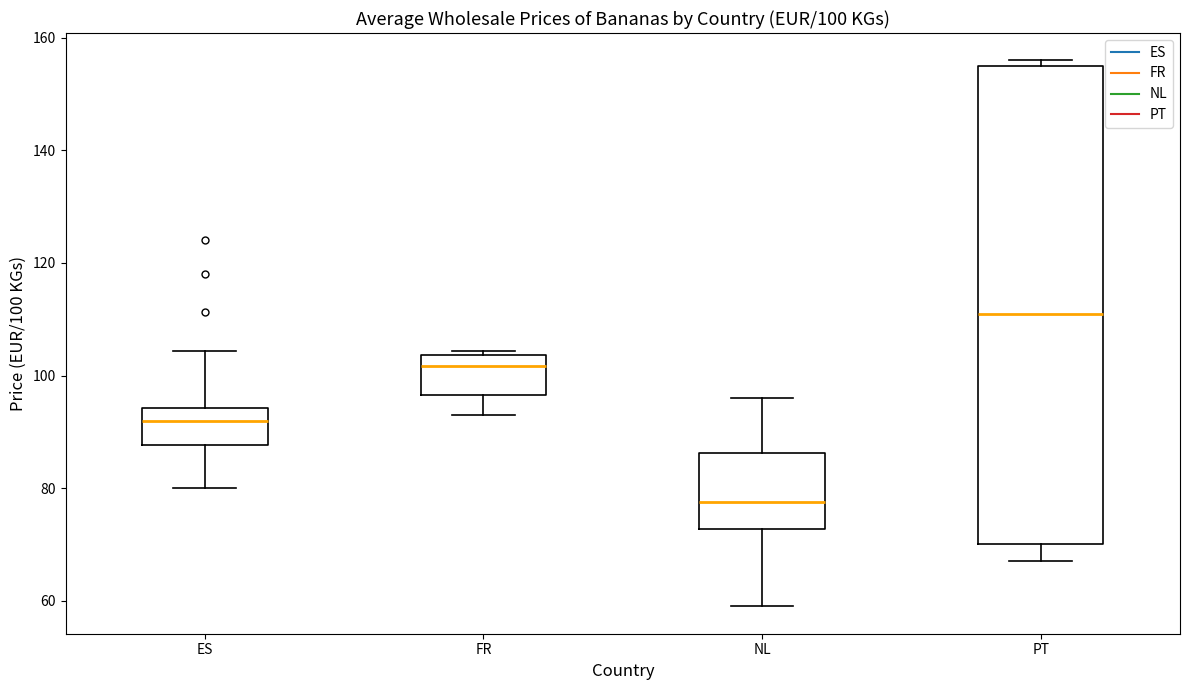

Which box's median line is the lowest?

NL